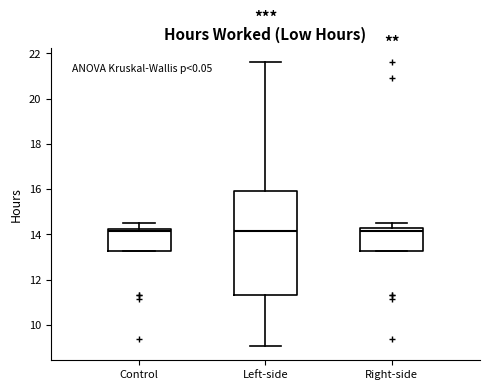

Where is the lower edge of the box for Left-side on the y-axis? The values are not printed on the chart, so give them approximately, as read against the axis.

11.4